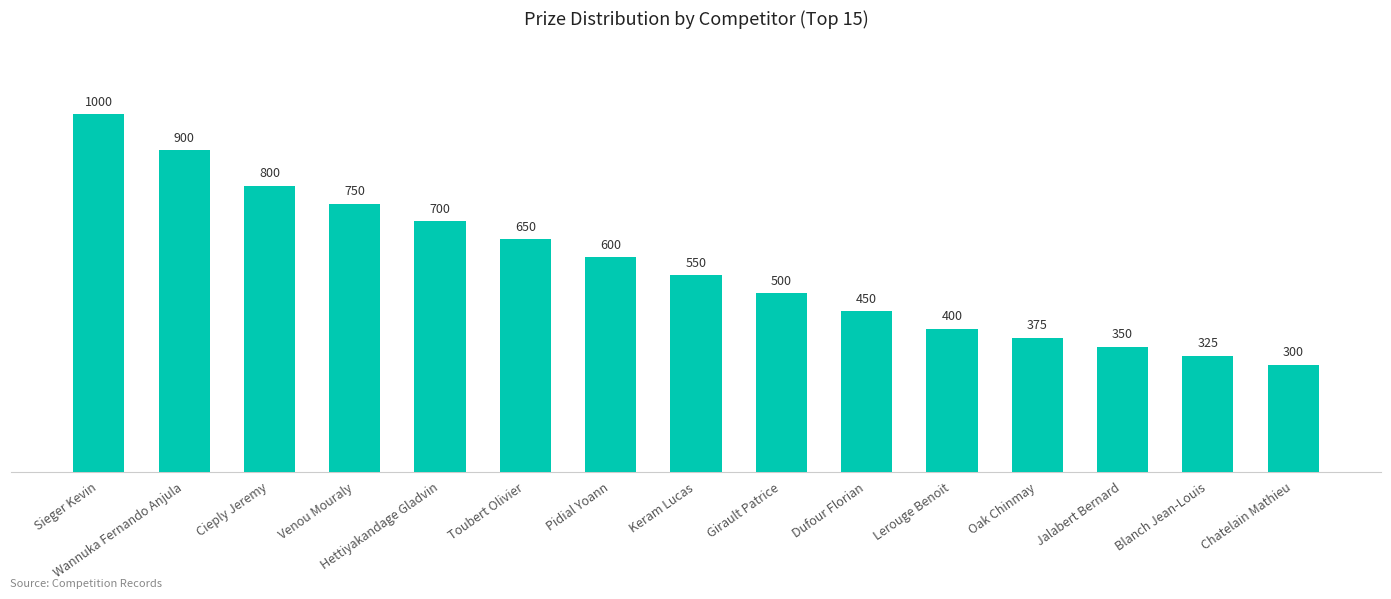

At which label does the data first exceed 550?

Sieger Kevin